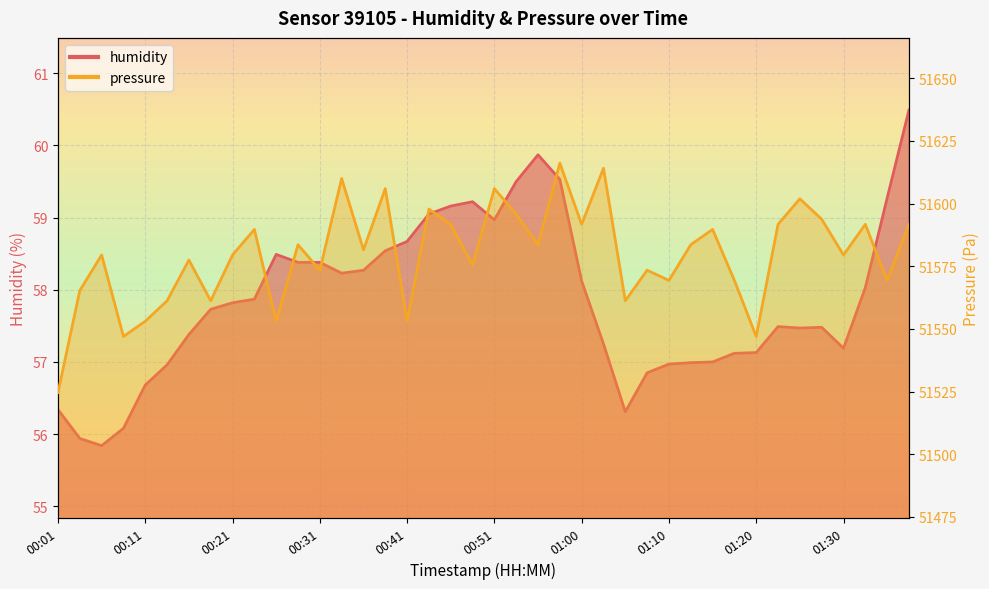

How many lines are shown in the chart?

2